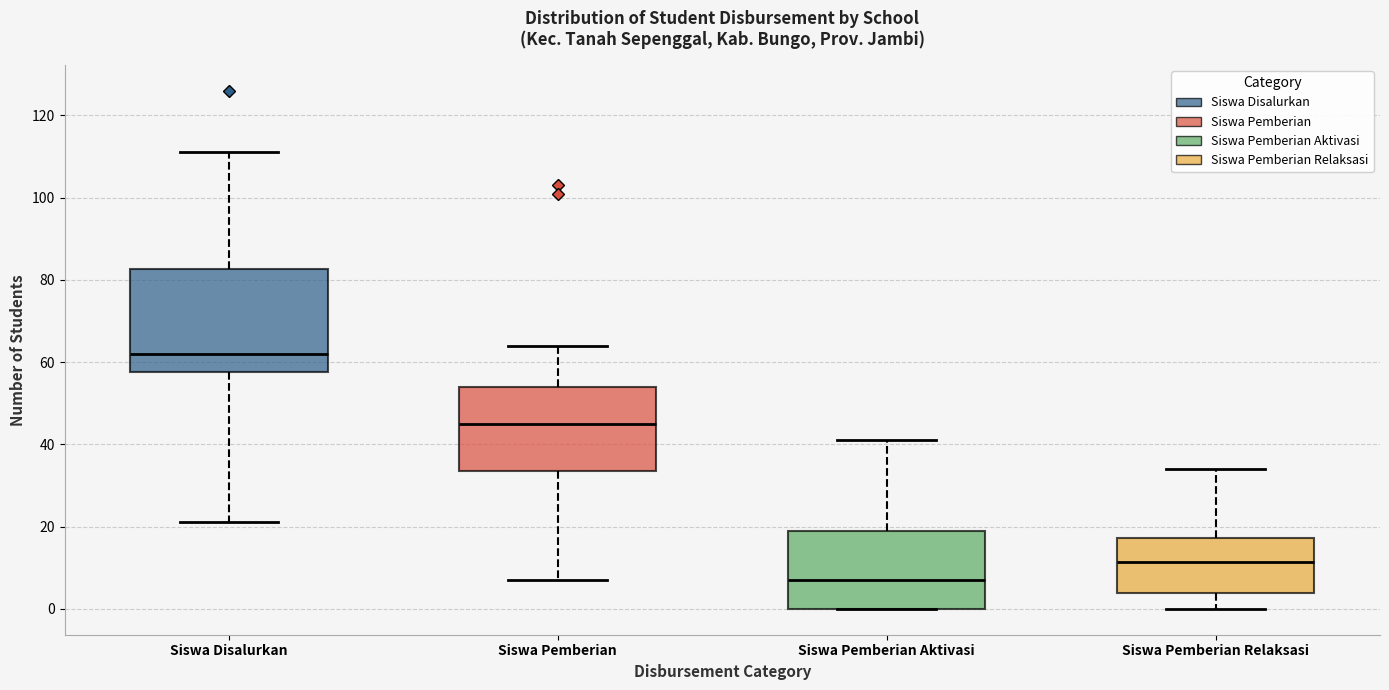

Reading left to right, transcribe this box plot: for each box, give where its median line is, the range the box spans, and where its two whiskers end, as read against the y-axis. The values are not printed on the chart, so give them approximately, as read against the axis.

Siswa Disalurkan: median 62, box 58 to 82, whiskers 22 to 112
Siswa Pemberian: median 46, box 34 to 54, whiskers 8 to 64
Siswa Pemberian Aktivasi: median 8, box 0 to 20, whiskers 0 to 42
Siswa Pemberian Relaksasi: median 12, box 4 to 18, whiskers 0 to 34